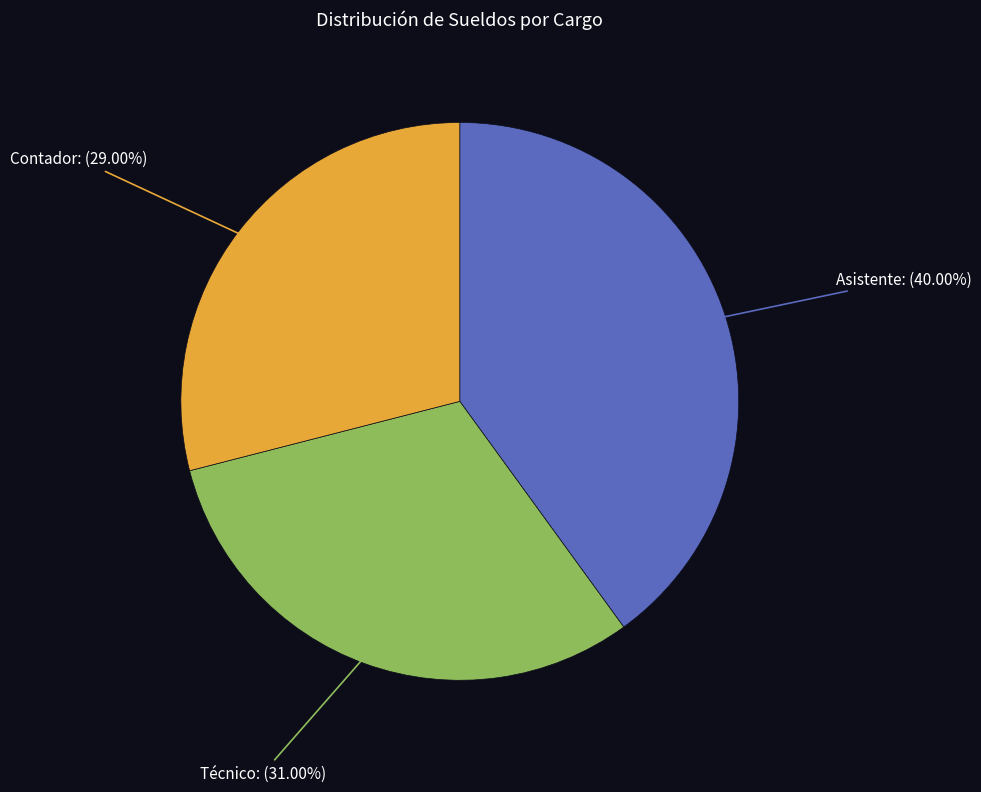

Does any single category account for the majority?

No